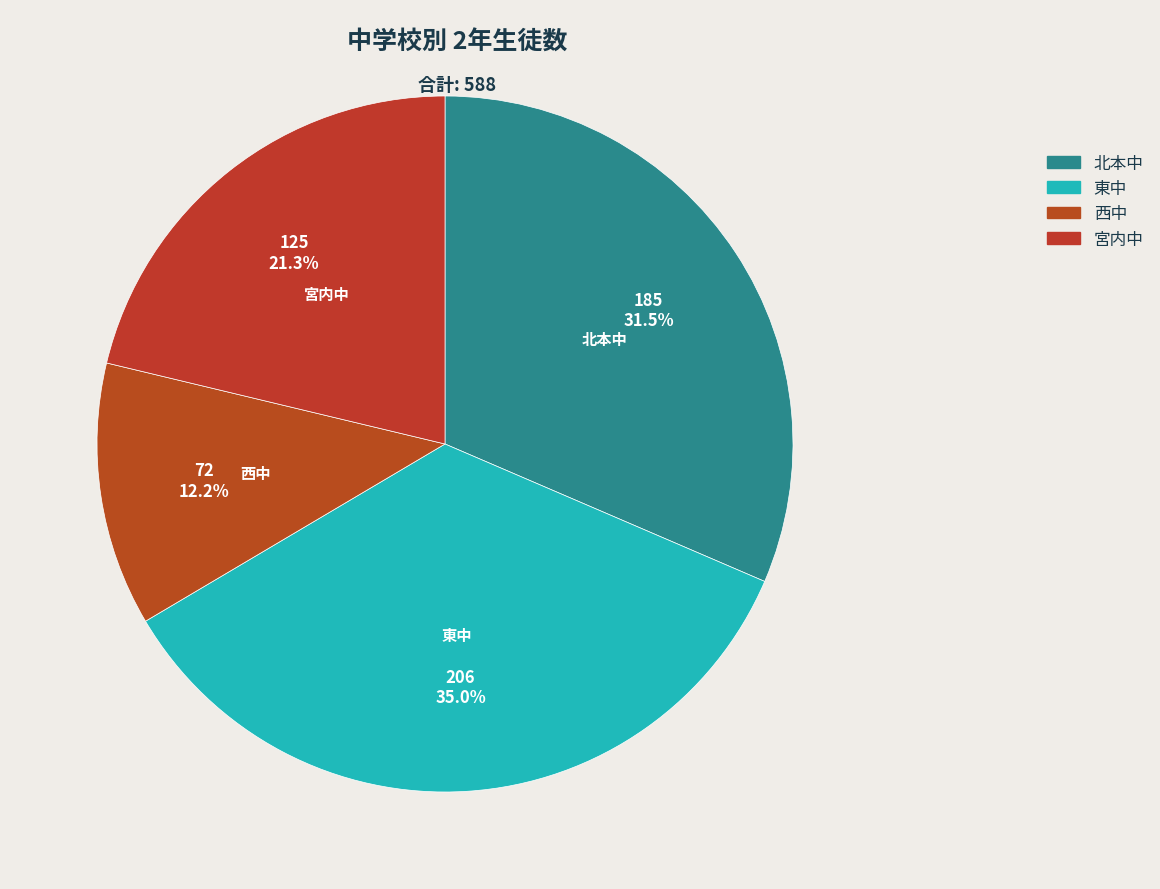

To the nearest percent, what is the difference between the largest and smallest slice percentages?

23%